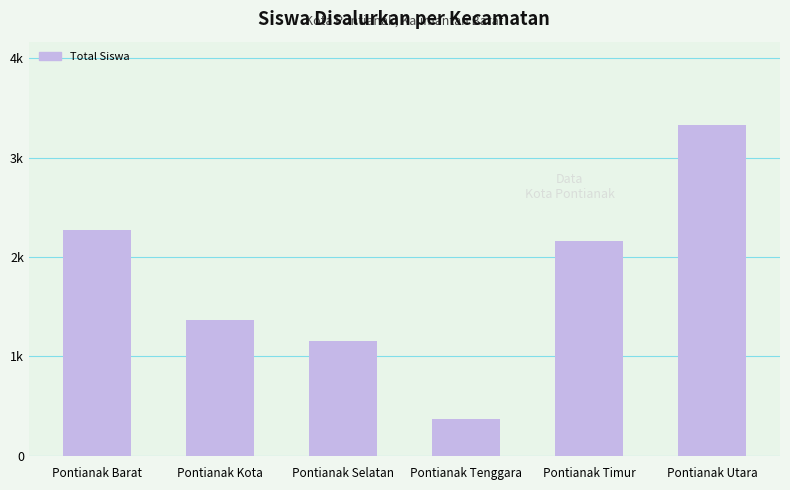

Count the number of values greater than 2692.

2